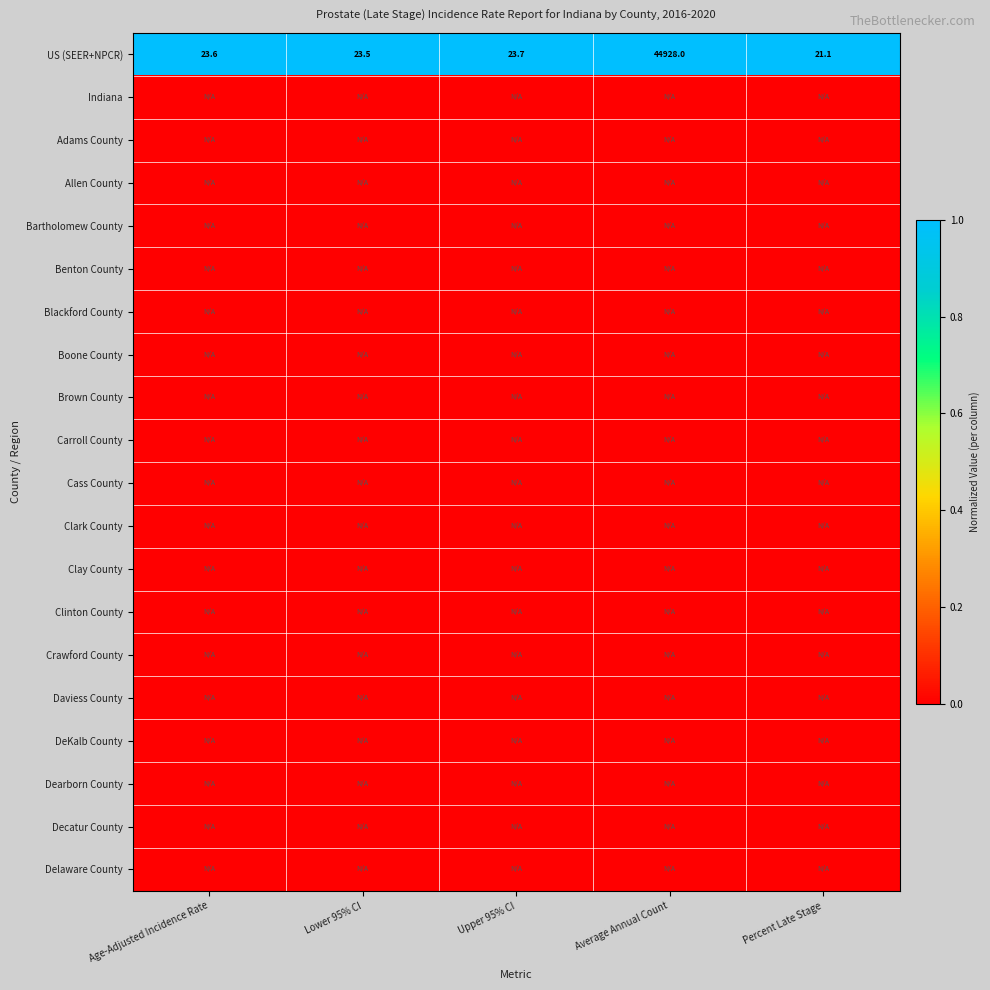

How many series are shown in this chart?

20